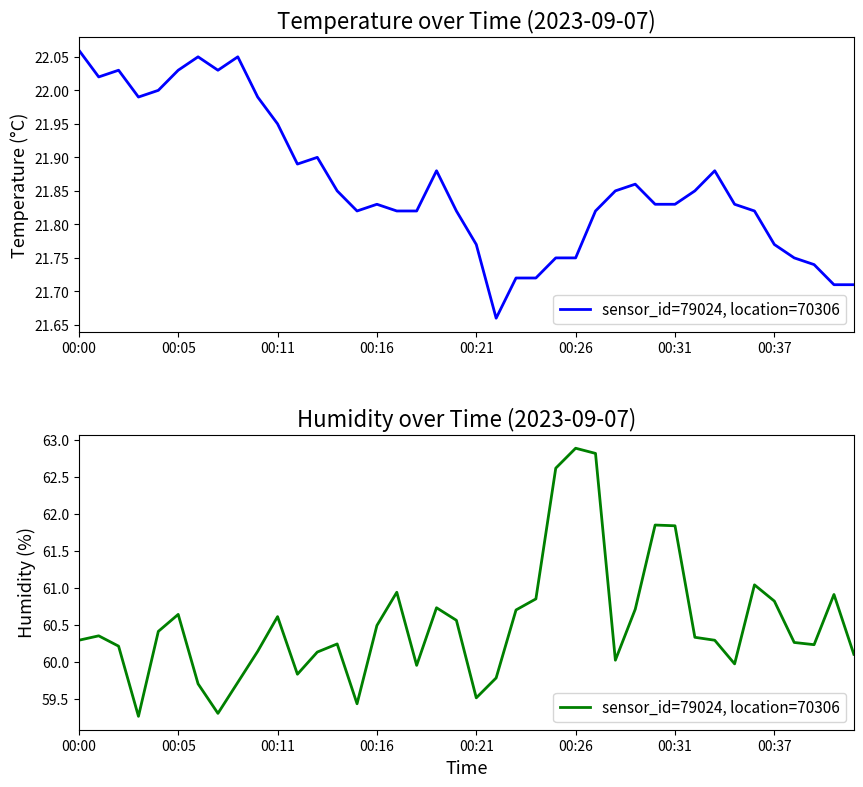

Does the chart display data point markers on the line(s)?

No